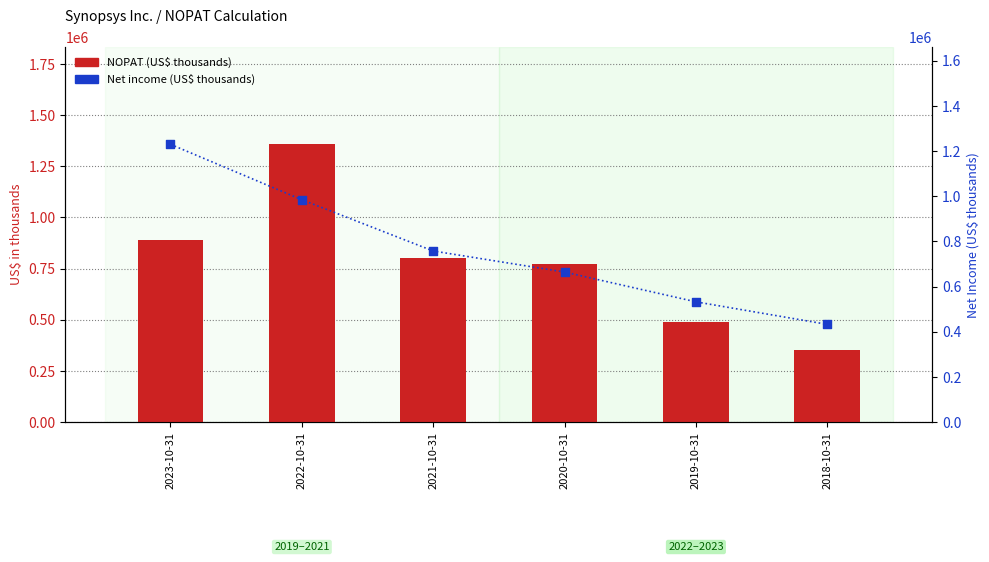

What are all the series names shown in the legend?

NOPAT, Net income